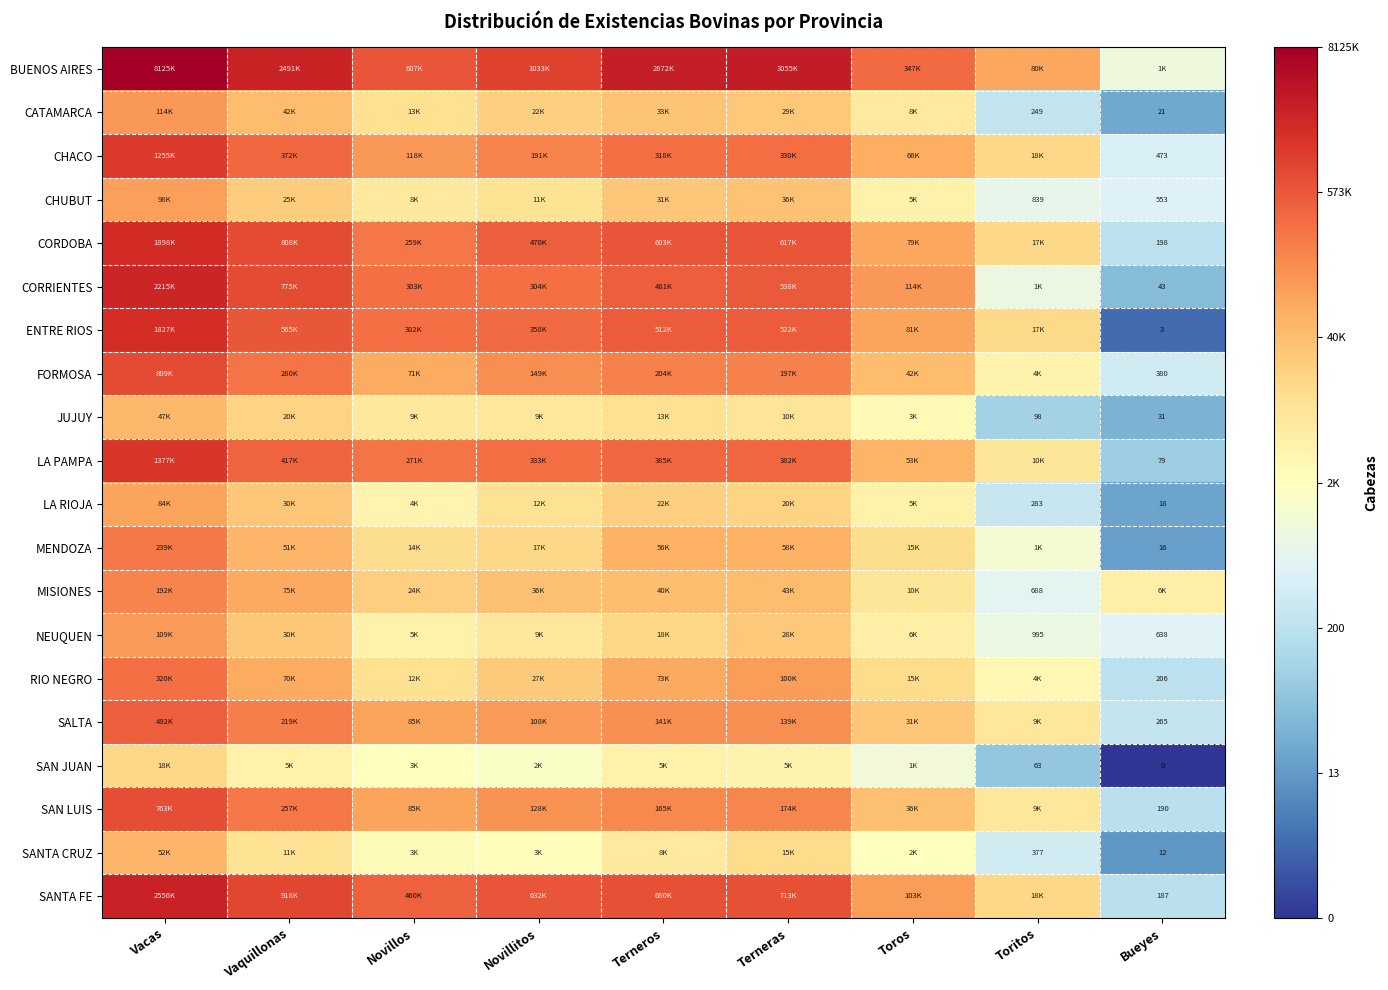

Between Vaquillonas and Toros, which is larger?

Vaquillonas